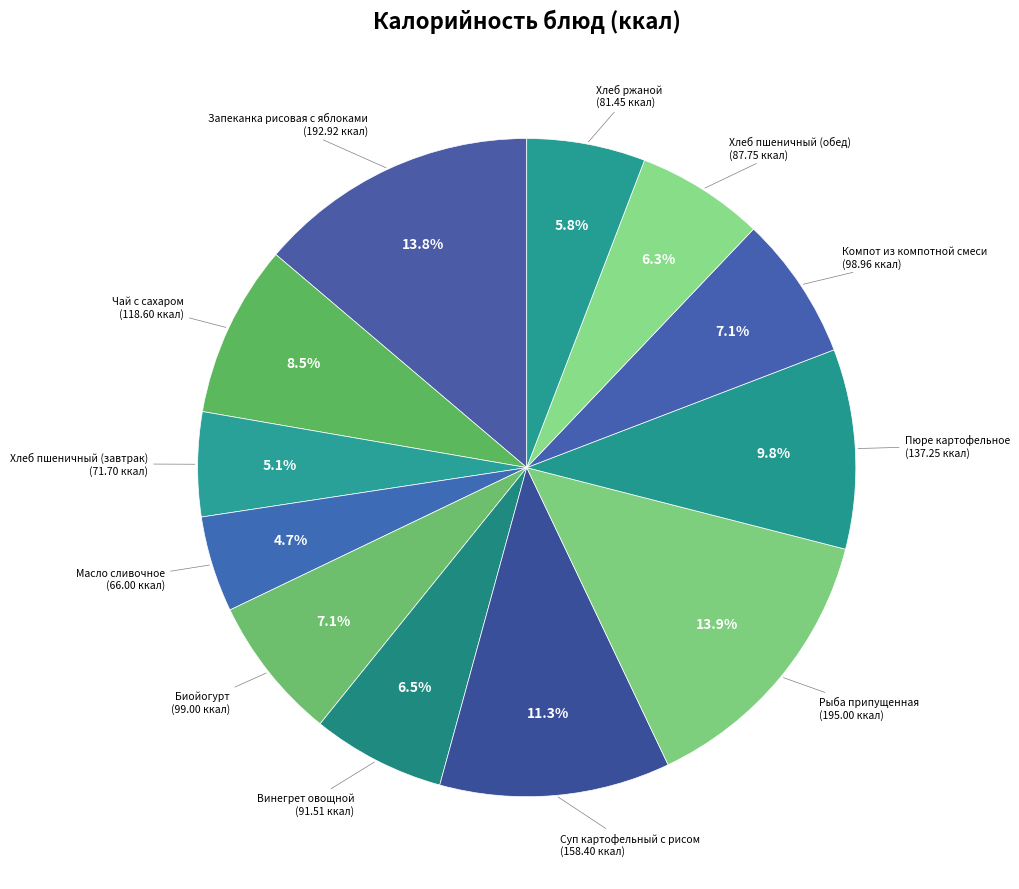

How many slices are in this pie chart?

12